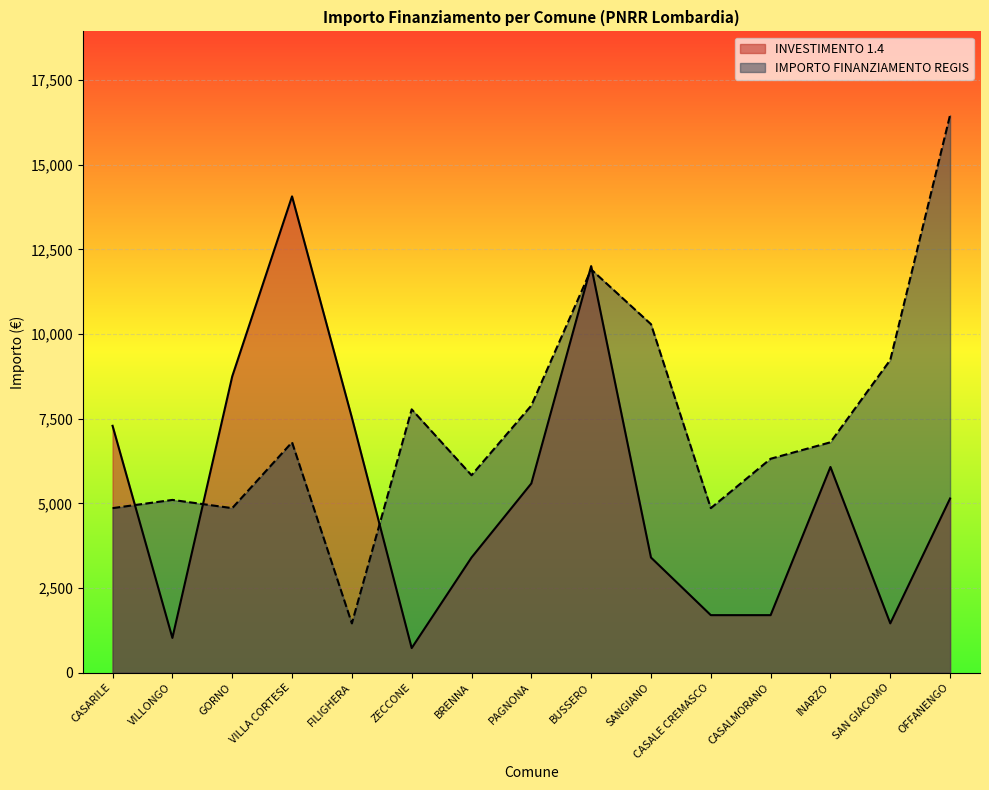

What is the label of the 11th point from the left?

CASALE CREMASCO